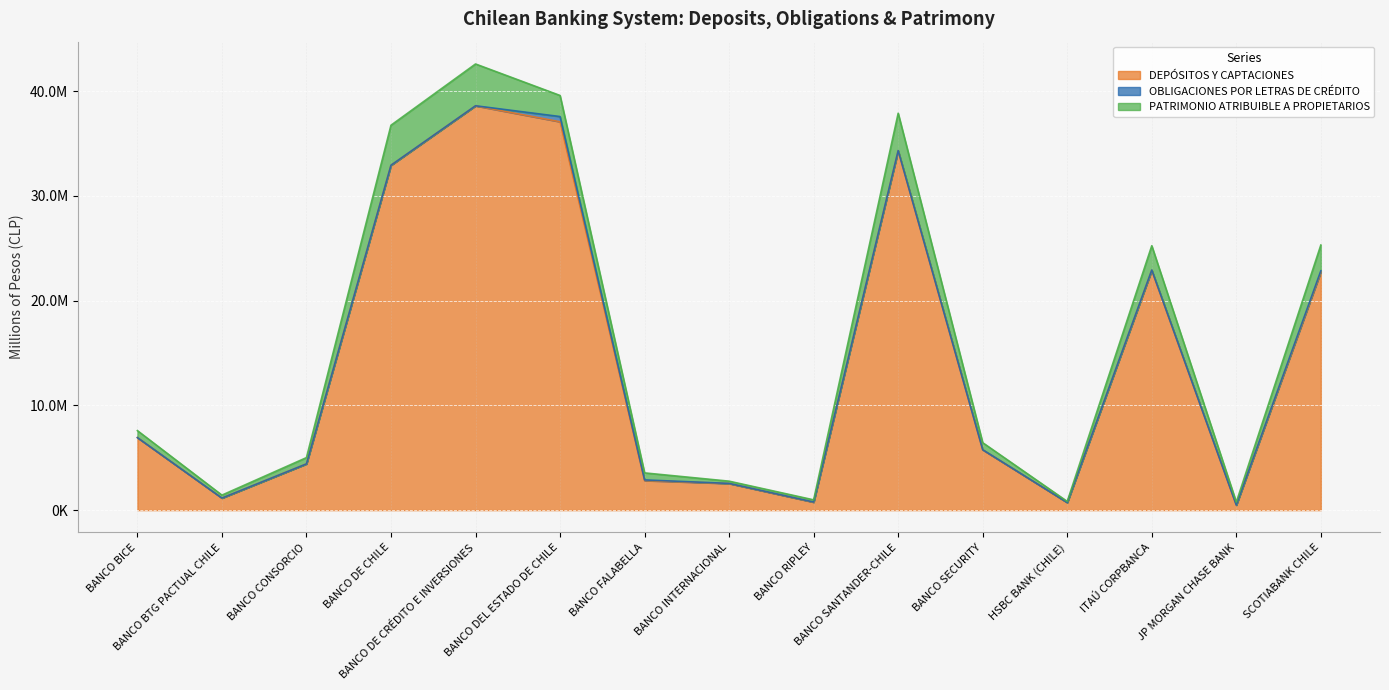

True or false: PATRIMONIO ATRIBUIBLE A PROPIETARIOS and OBLIGACIONES POR LETRAS DE CRÉDITO intersect in this chart.

False